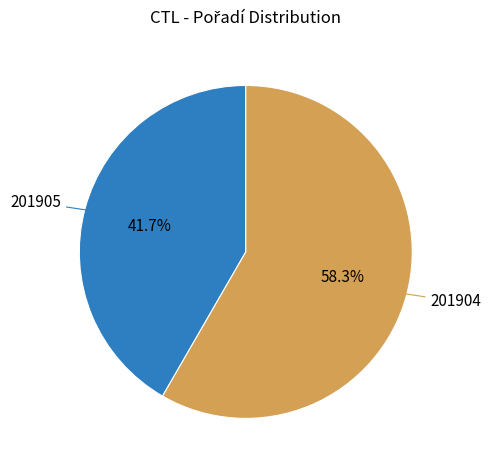

The 201905 slice represents 27% of the pie. True or false?

False